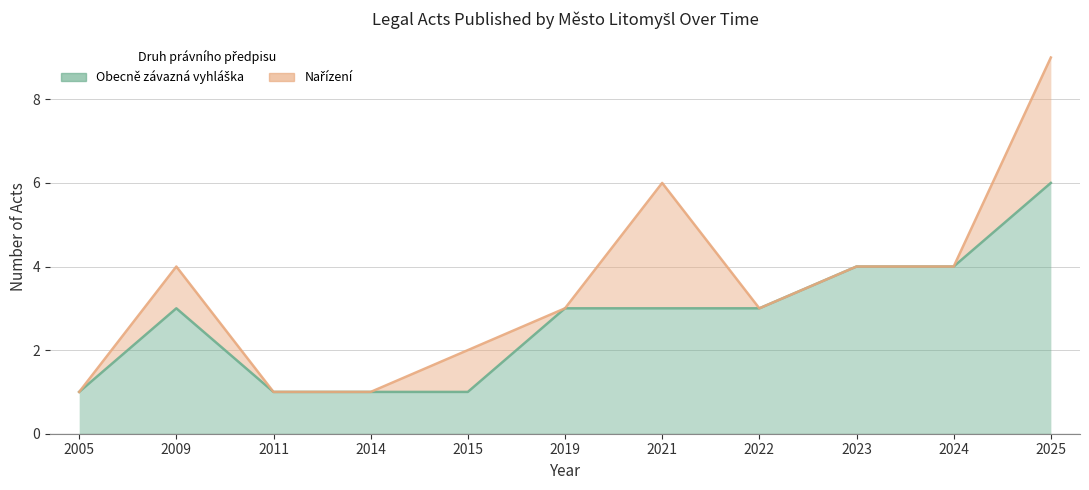

Reading left to right, list all the values displayed in this chart.

1	3	1	1	1	3	3	3	4	4	6